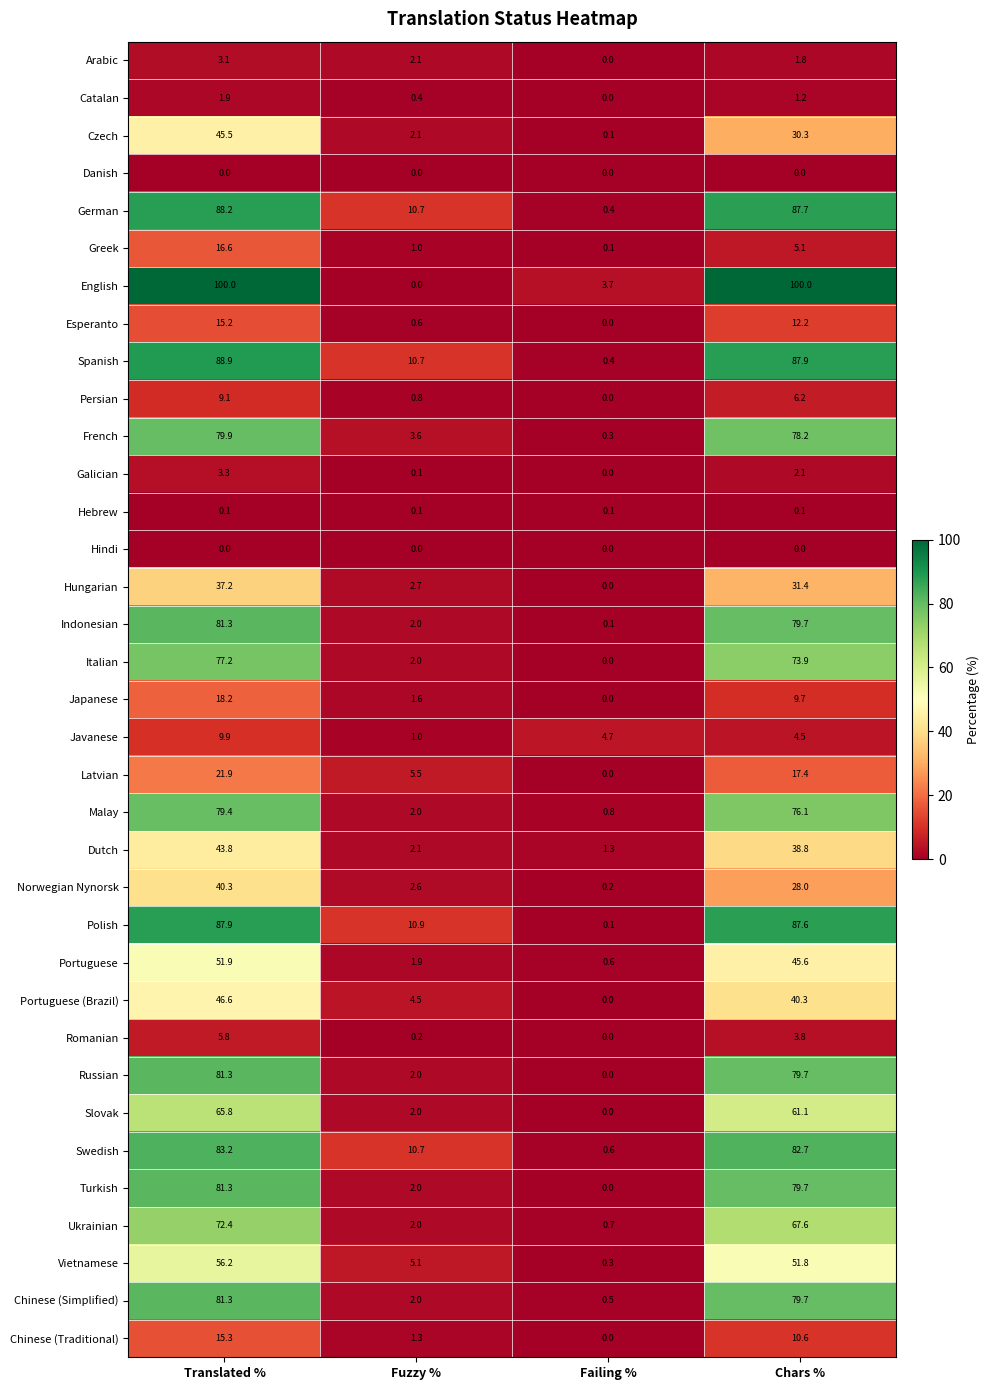

Count the number of categories in the chart.

4